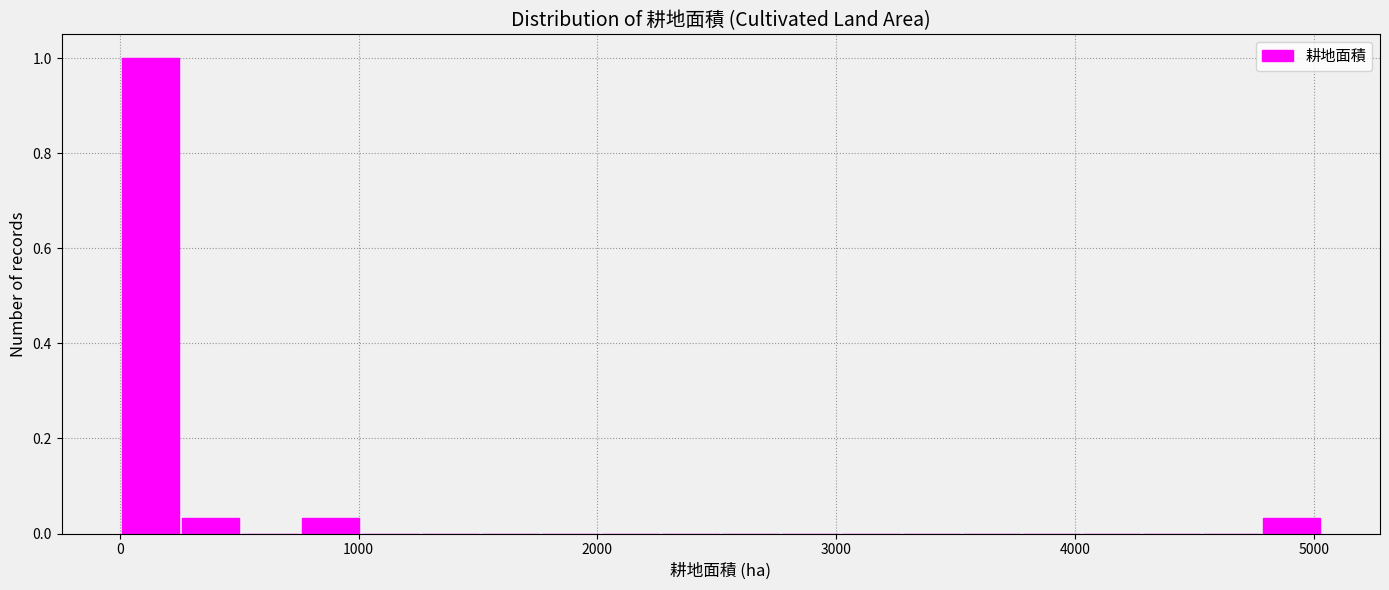

Around what value on the x-axis is the tallest bar? Give the approximate position of its centre, as read against the axis.

100